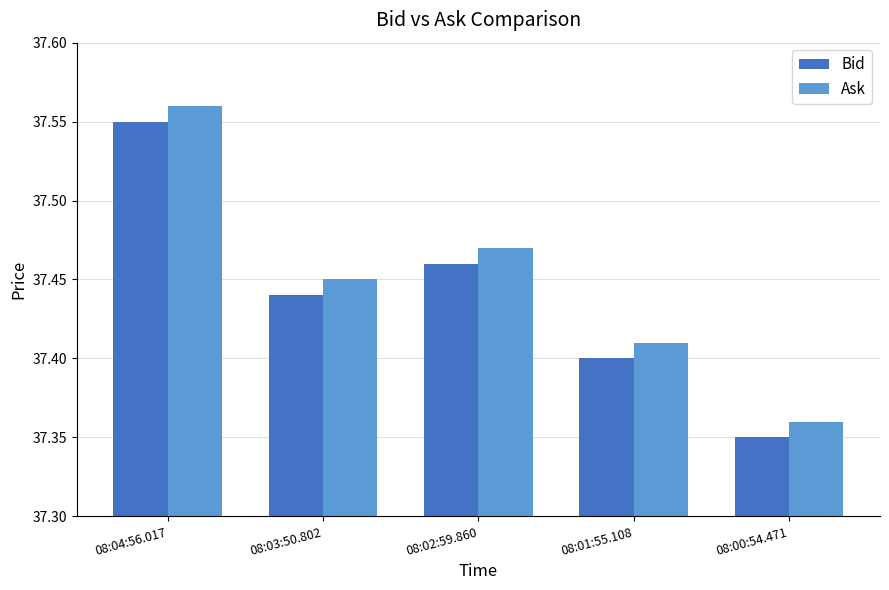

Rank the categories by Ask value from highest to lowest.

08:04:56.017, 08:02:59.860, 08:03:50.802, 08:01:55.108, 08:00:54.471